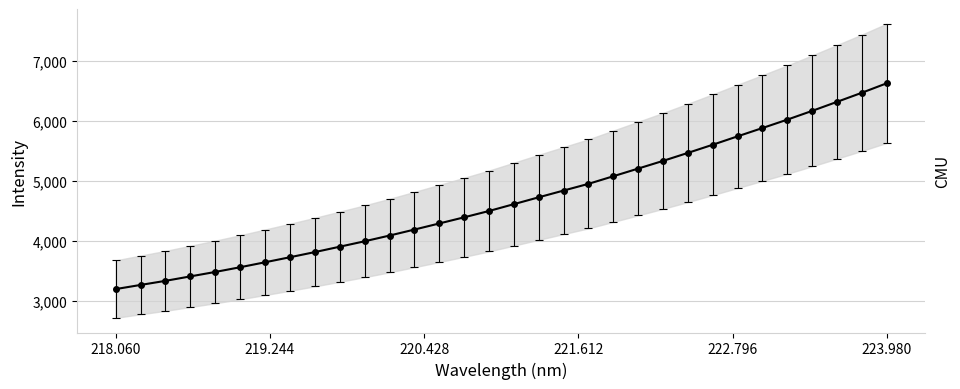

Reading left to right, transcribe all the data shown in this chart.

3190.8	3259.9	3328.1	3402.4	3476.4	3555.1	3637.7	3721.7	3807.4	3897.2	3987.7	4082.9	4182.8	4284.6	4387.1	4492.4	4606.5	4720.8	4833.4	4945.0	5072.0	5199.7	5327.8	5461.0	5597.1	5736.9	5875.4	6015.4	6161.3	6311.6	6463.3	6621.0